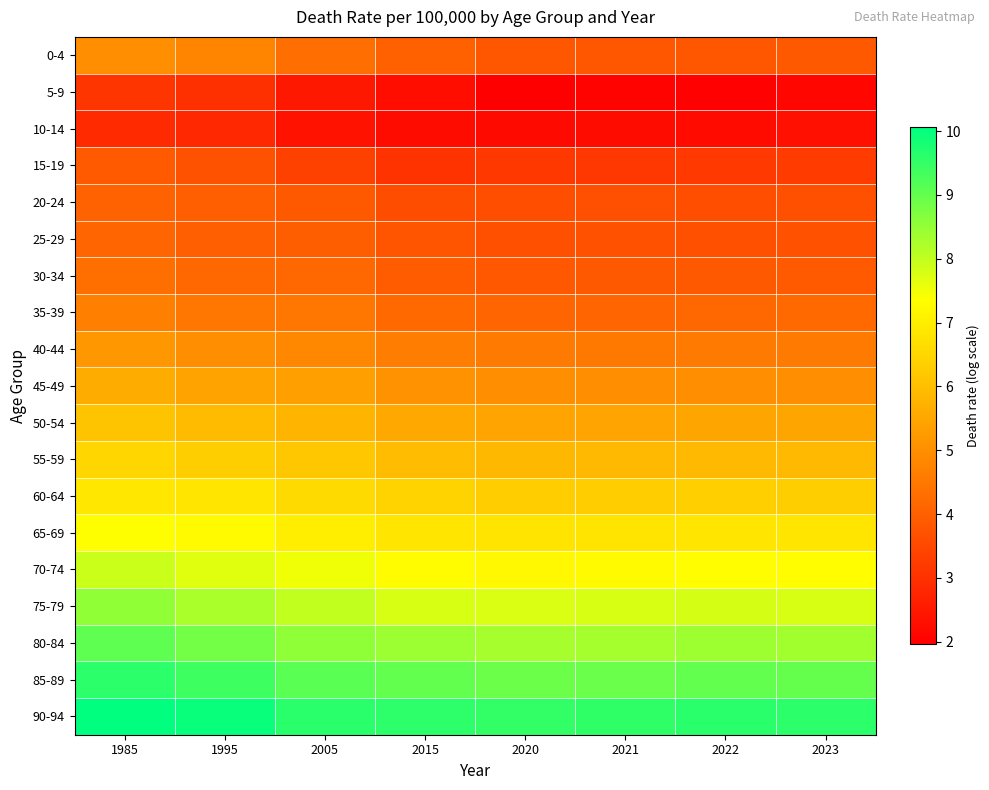

What is the maximum value shown in the chart?

10.1